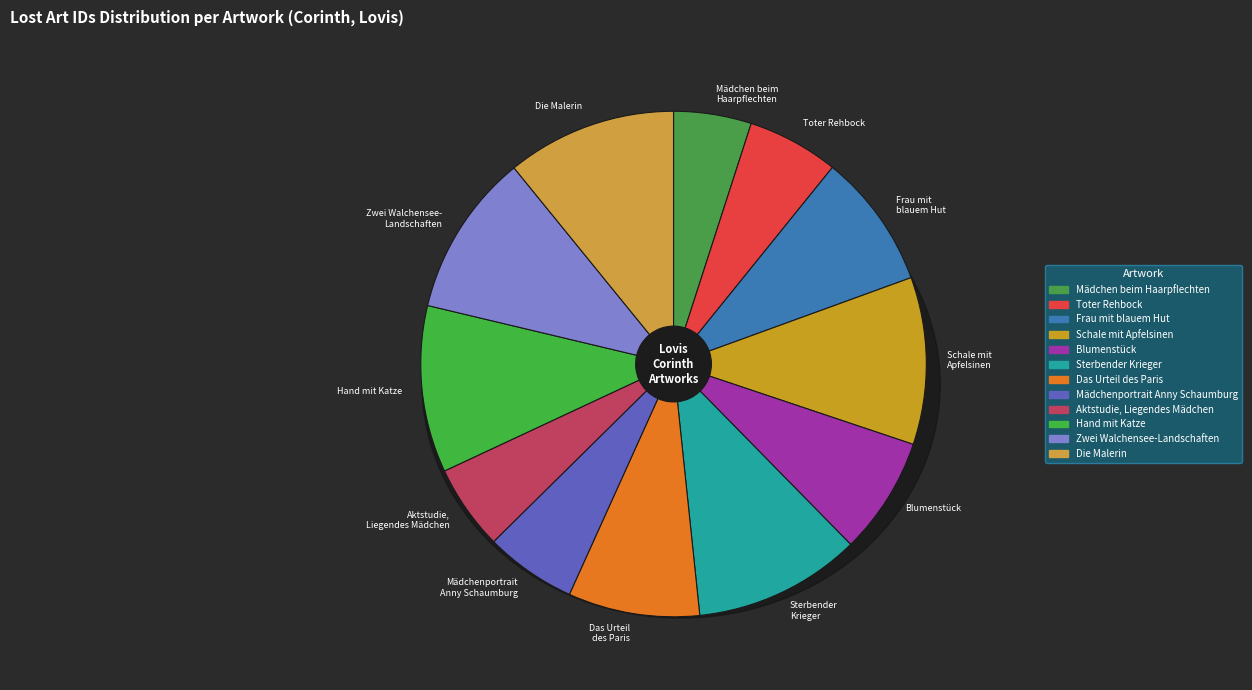

How many segments does this pie chart have?

12